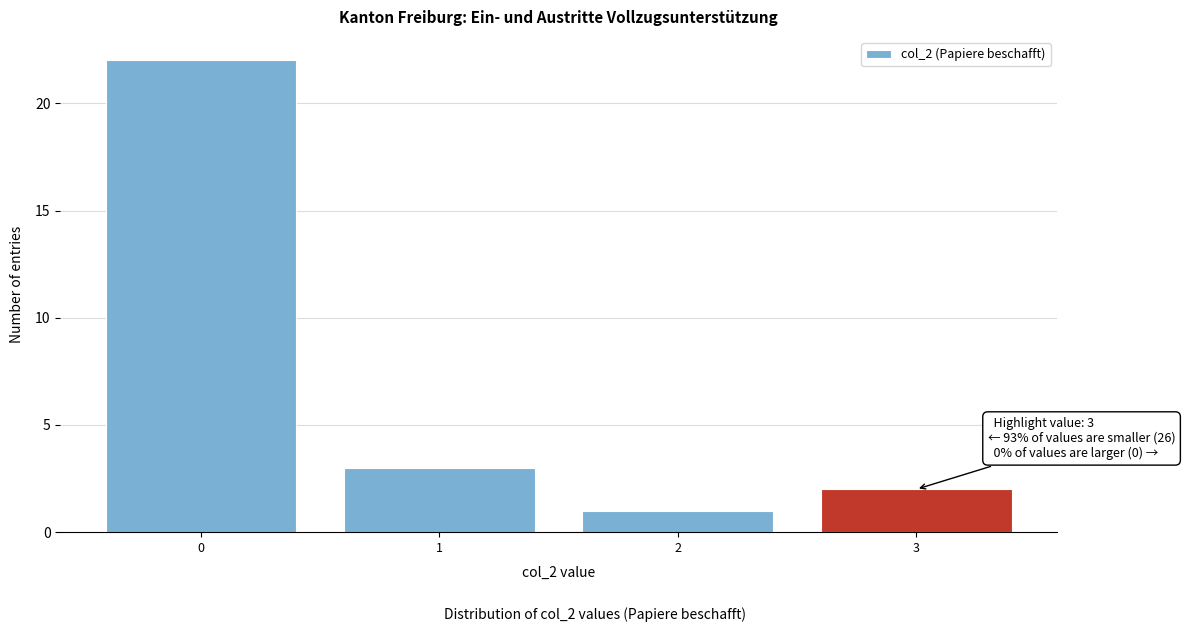

Reading left to right, extract all data points from this chart.

22	3	1	2